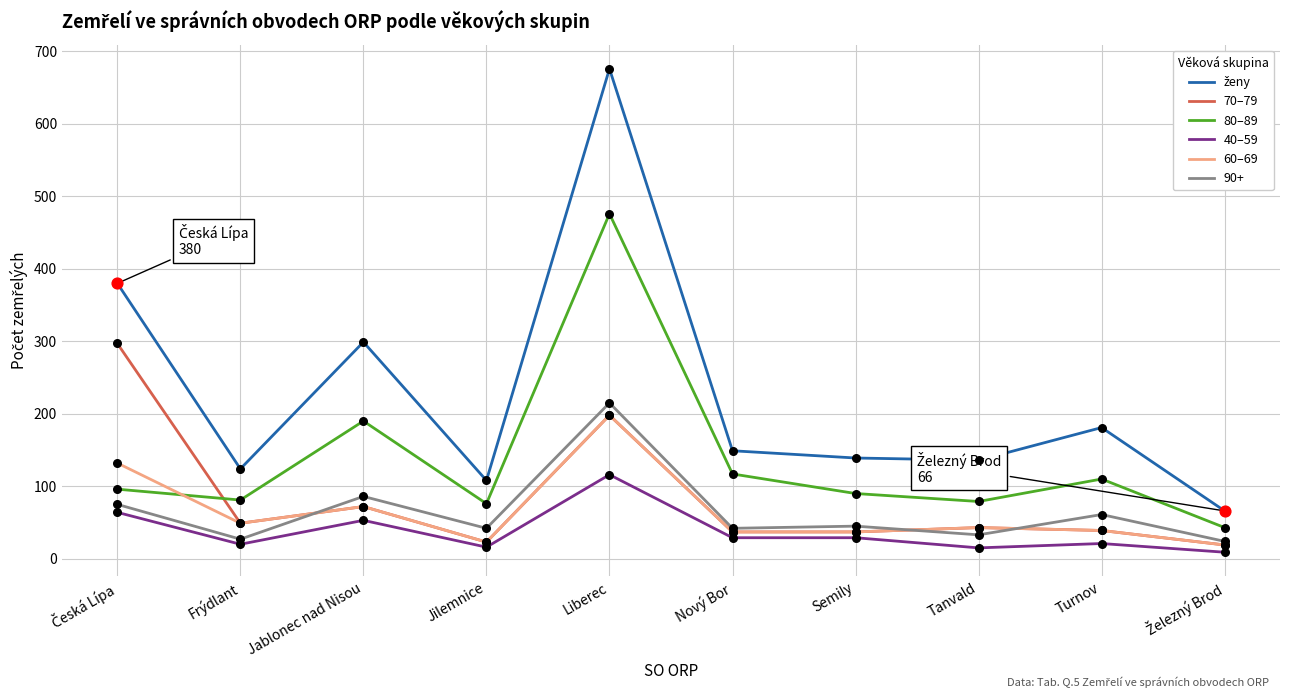

What is the difference between the highest and lowest values at Jablonec nad Nisou?

246